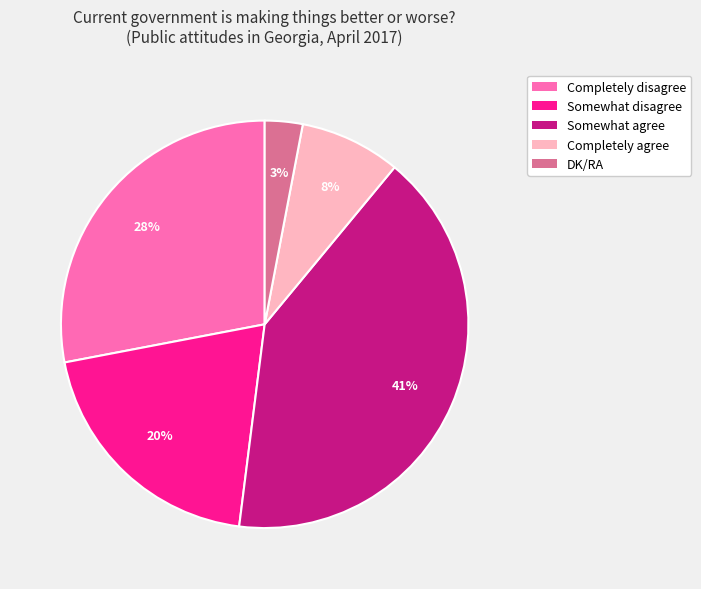

Combined, do DK/RA and Somewhat agree account for over 50%?

No